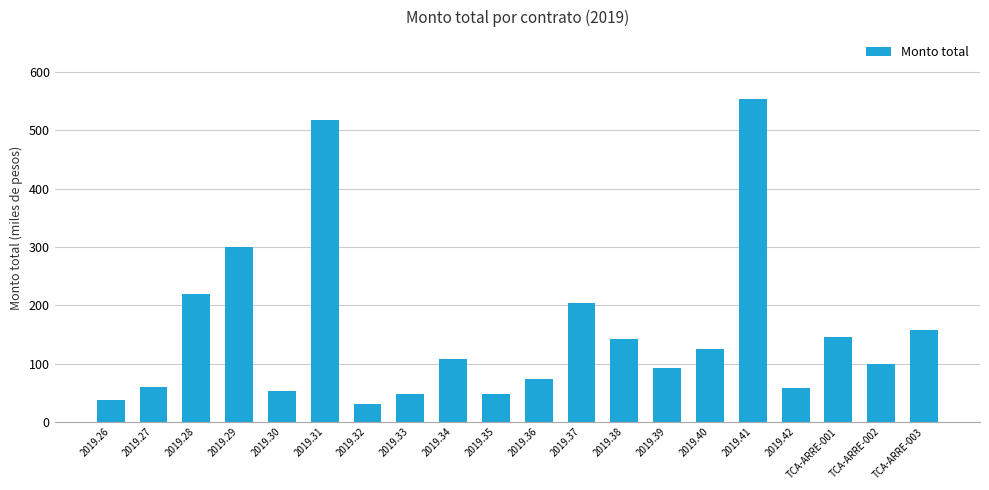

Are the bars horizontal?

No